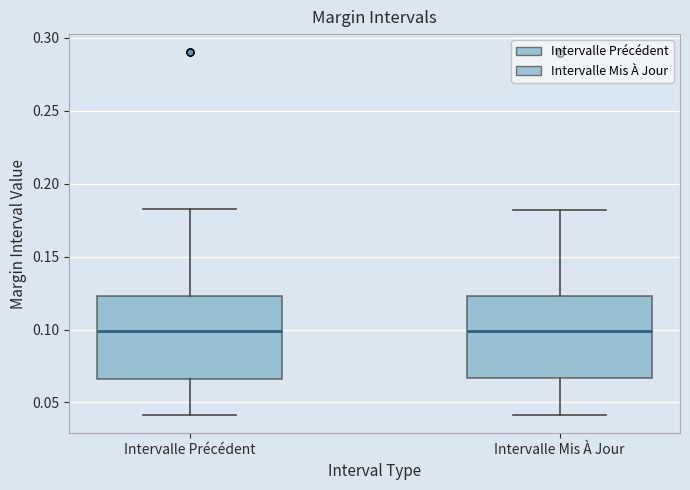

Reading left to right, read every box against the y-axis: the position of its median line, the range the box covers, and the ends of its whiskers. The values are not printed on the chart, so give them approximately, as read against the axis.

Intervalle Précédent: median 0.100, box 0.065 to 0.125, whiskers 0.040 to 0.180
Intervalle Mis À Jour: median 0.100, box 0.065 to 0.125, whiskers 0.040 to 0.180